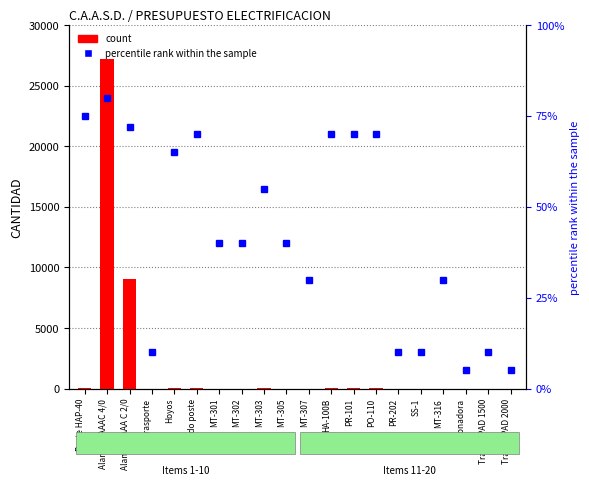

What is the total value across all series at PR-101?

114